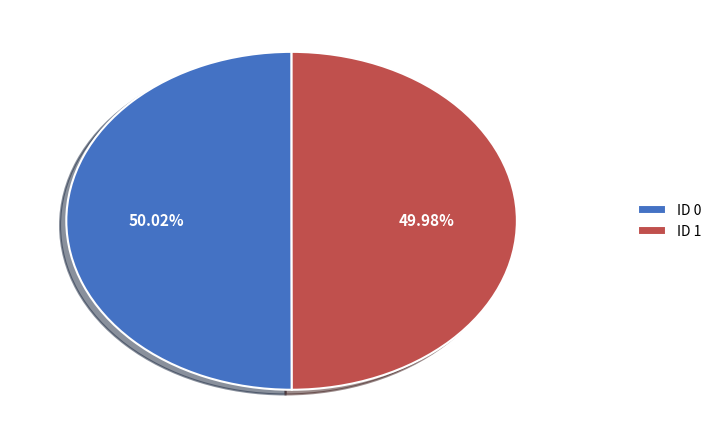

How many segments does this pie chart have?

2